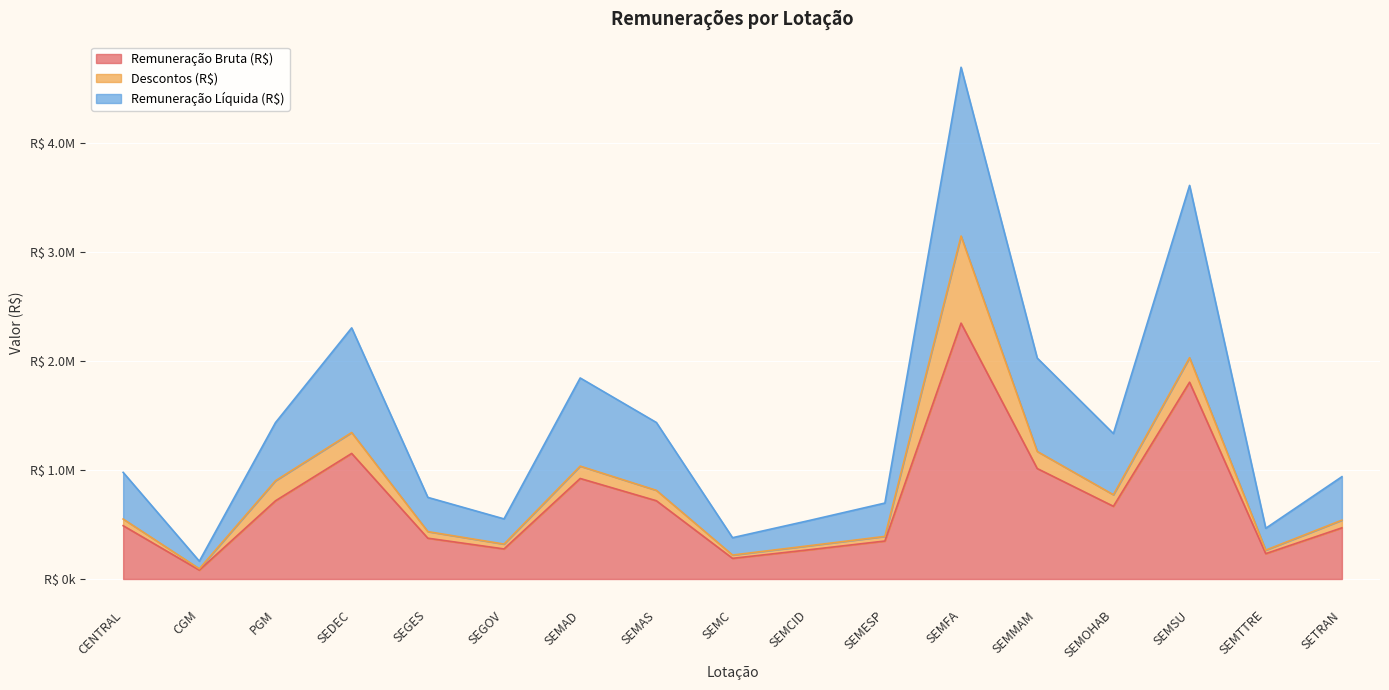

Rank the categories by Remuneração Líquida (R$) value from lowest to highest.

CGM, SEMC, SEMTTRE, SEMCID, SEGOV, SEMESP, SEGES, SETRAN, CENTRAL, SEMOHAB, PGM, SEMAS, SEMAD, SEMMAM, SEDEC, SEMSU, SEMFA